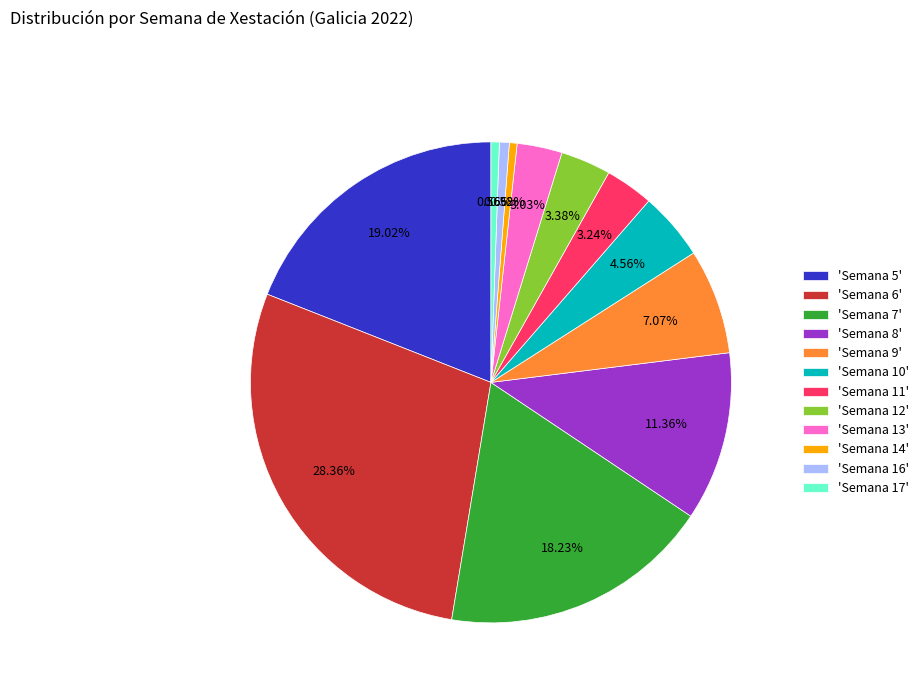

Is there any slice that represents more than half of the pie?

No